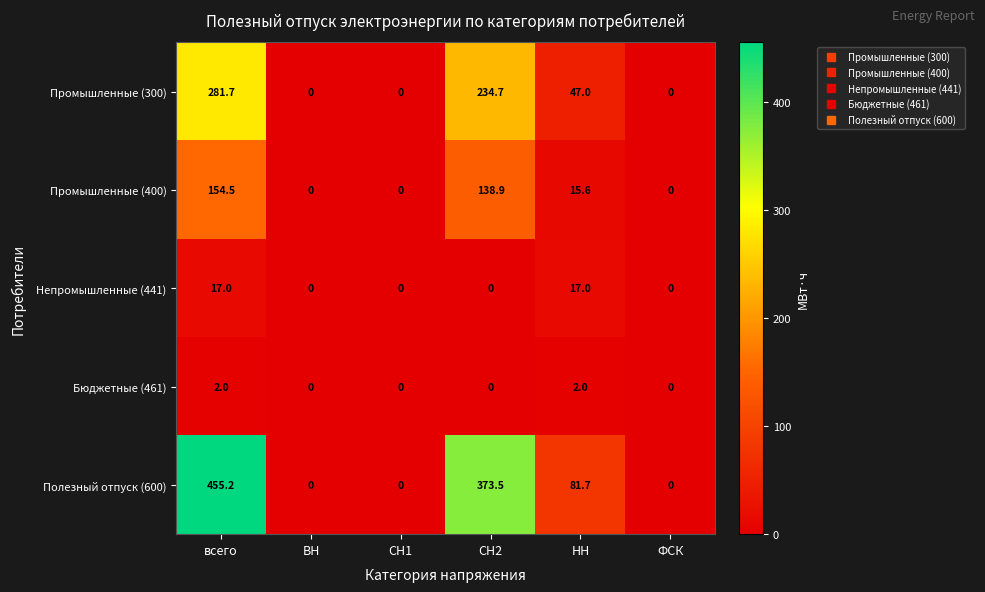

What is the total value across all series at всего?

910.4